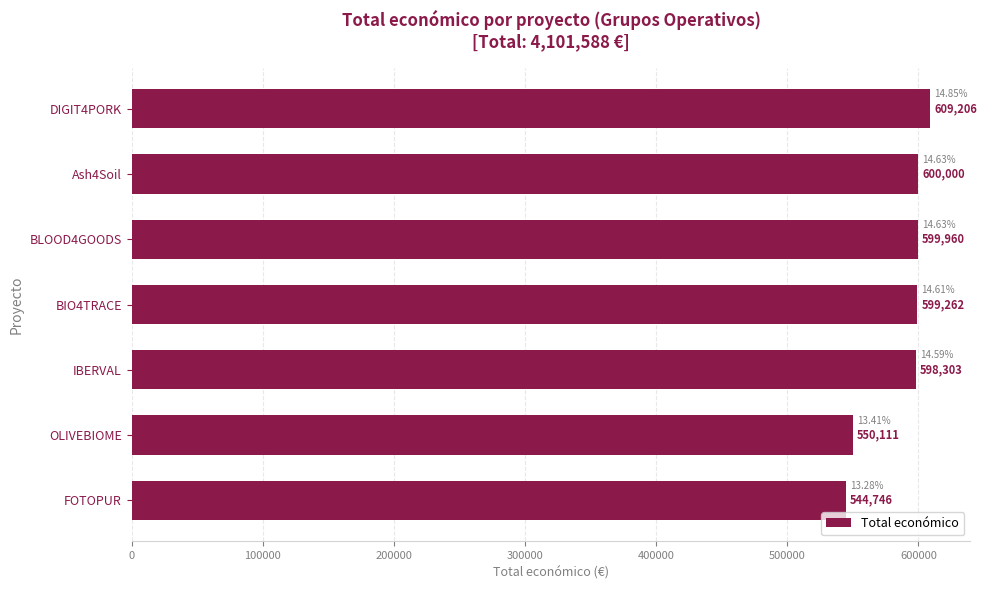

What is the average value?

585941